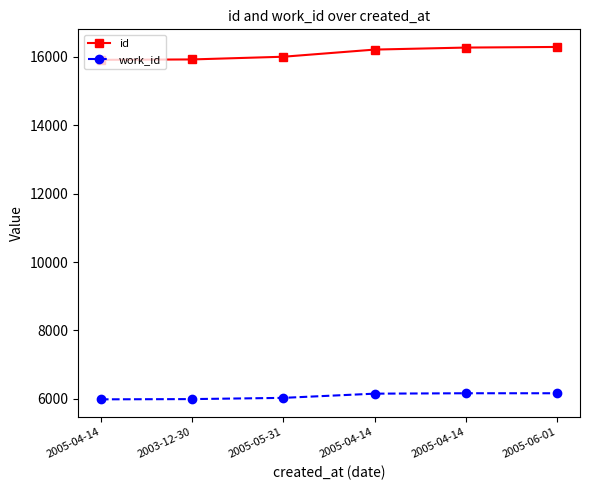

What is the sum of the work_id values at 2003-12-30 and 2005-04-14?

12155